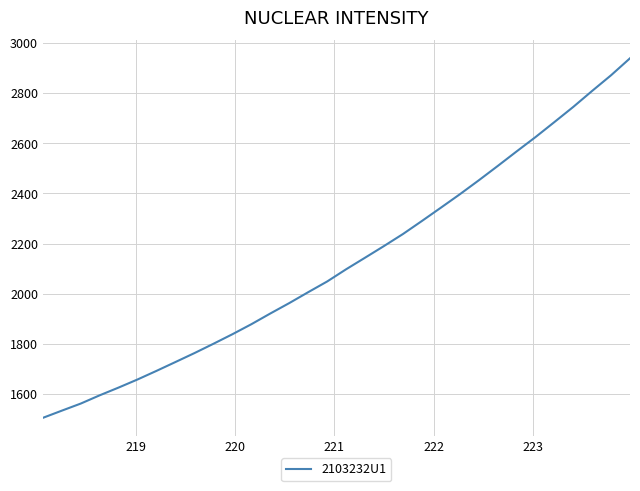

What is the minimum value shown in the chart?

1505.2